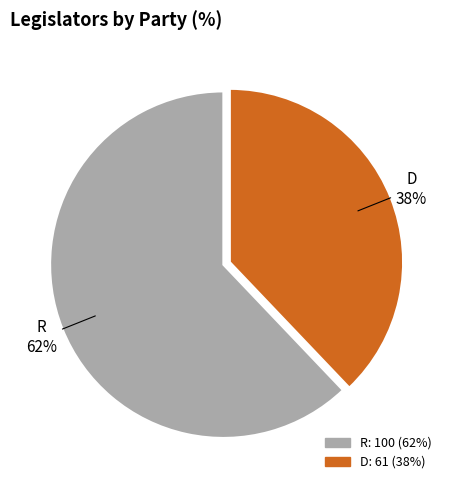

Does D account for over 50% of the chart?

No